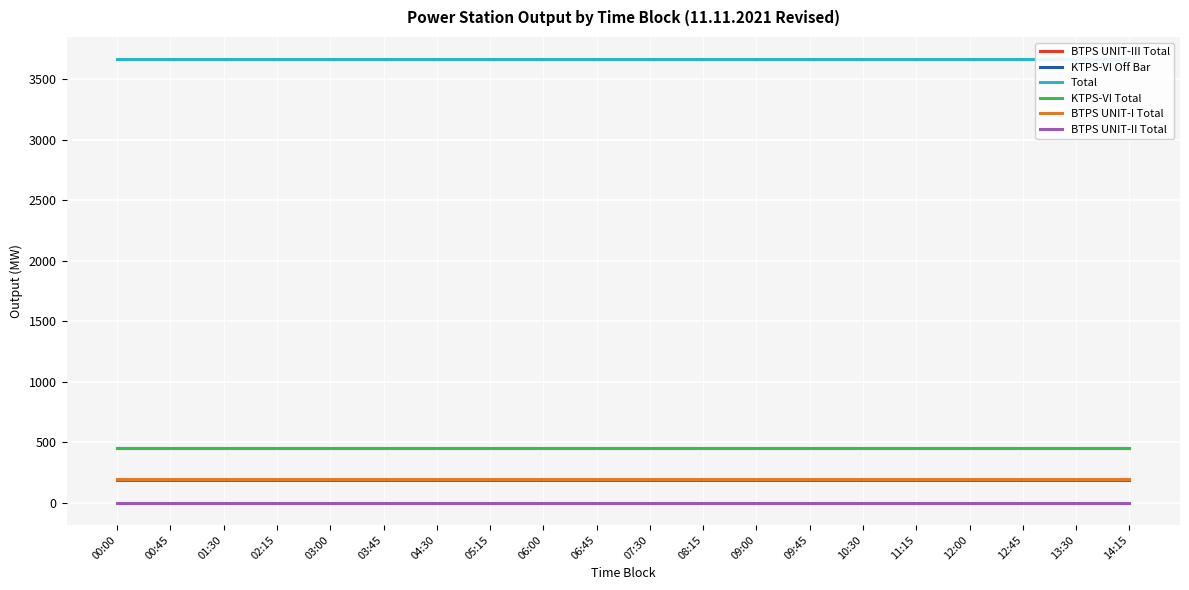

True or false: KTPS-VI Off Bar and KTPS-VI Total intersect in this chart.

False